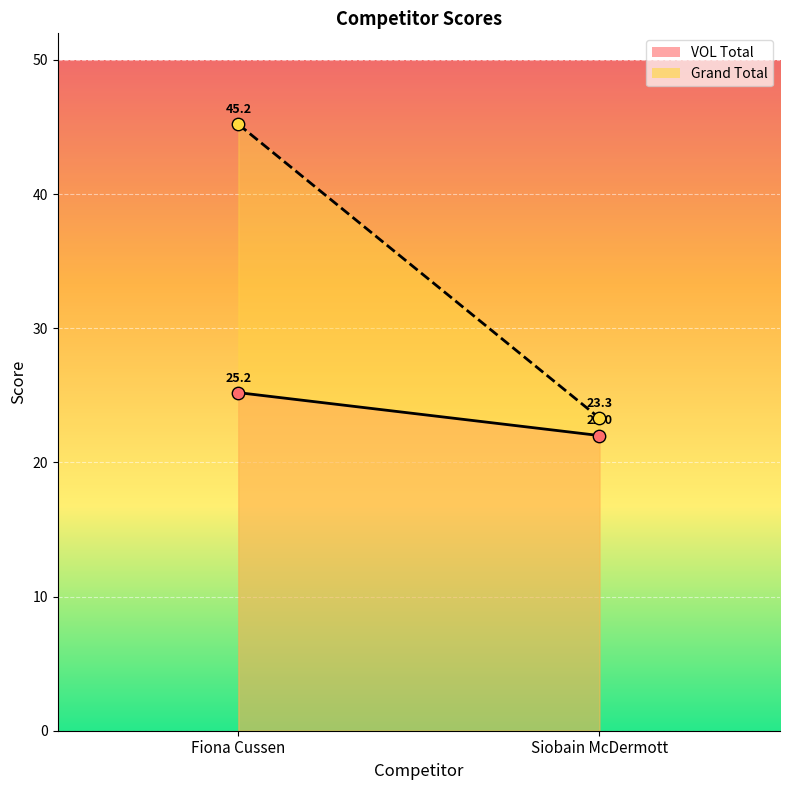

Which series reaches the maximum Y coordinate?

Grand Total